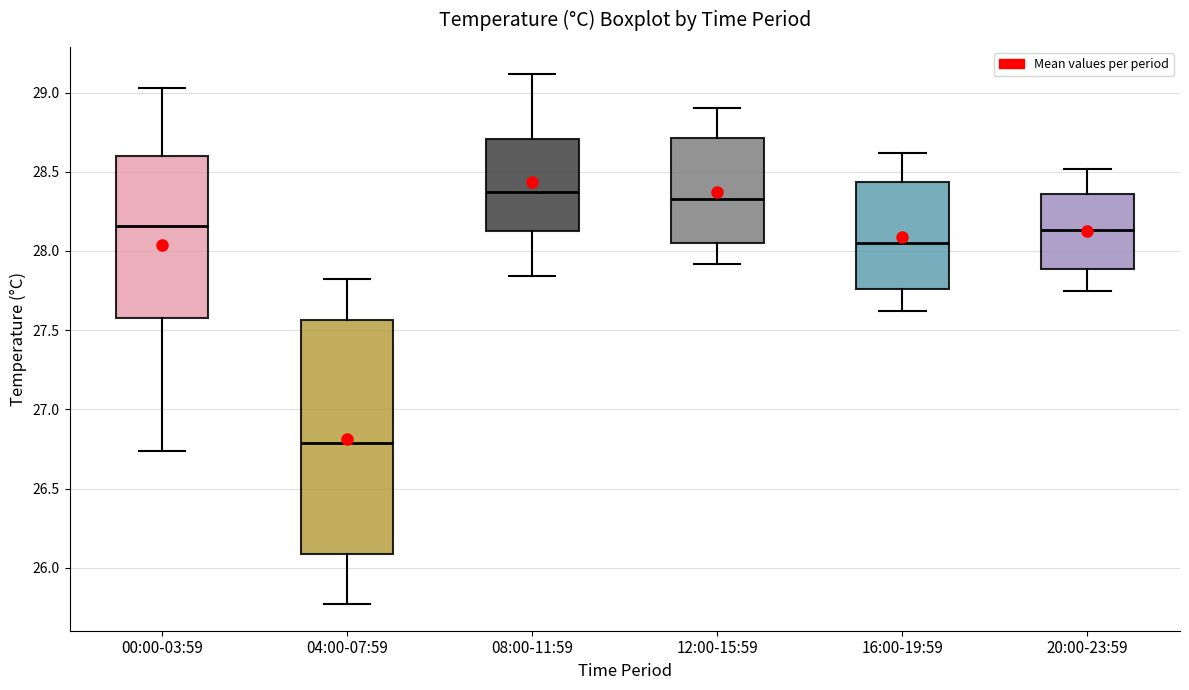

Where does the upper whisker of the box for 16:00-19:59 end on the y-axis? The values are not printed on the chart, so give them approximately, as read against the axis.

28.60